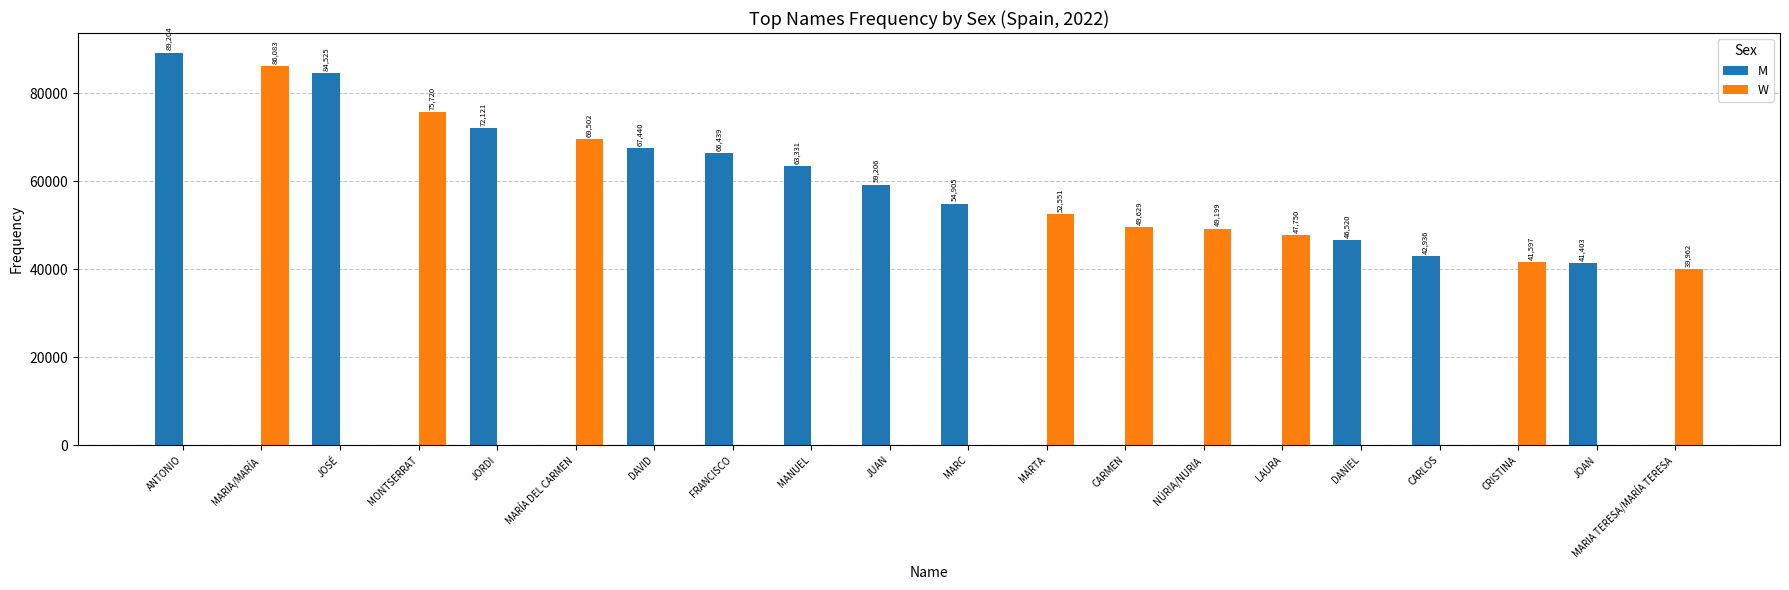

How many distinct data groups are displayed?

2